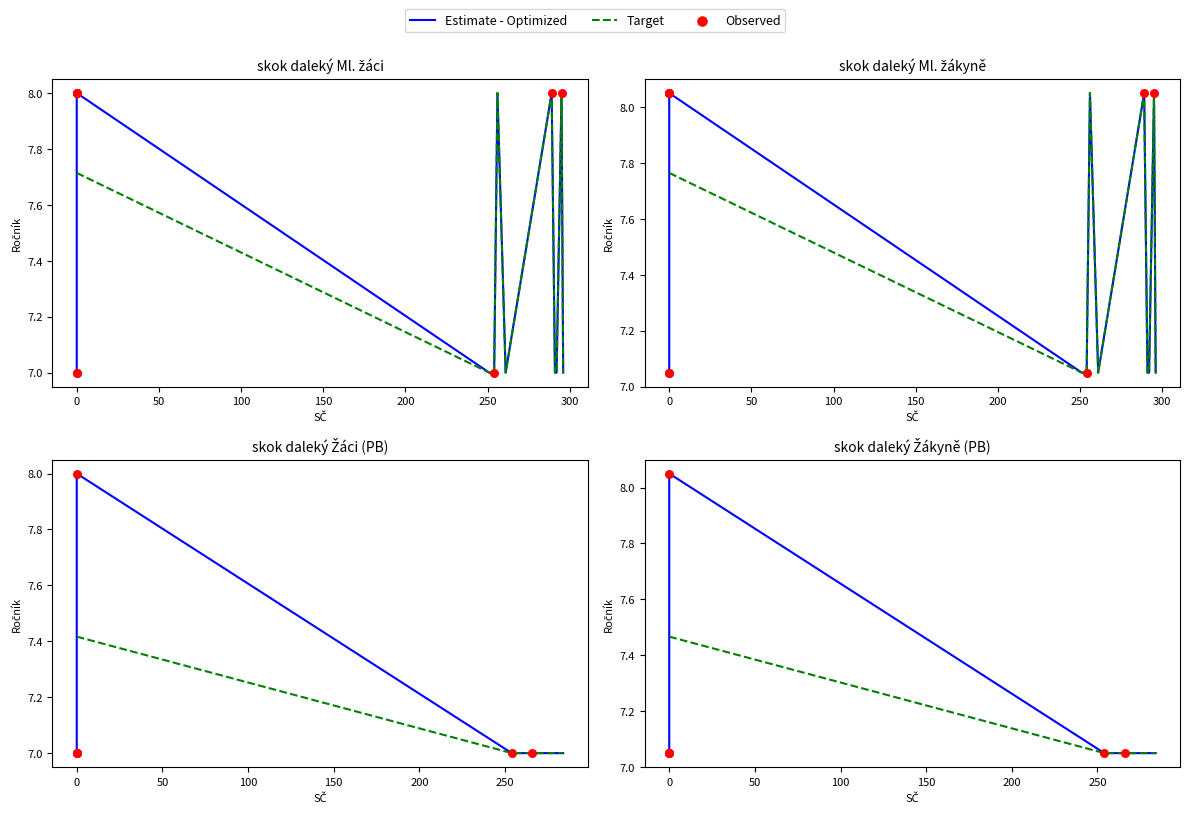

Which series has the largest total across all categories?

Estimate - Optimized